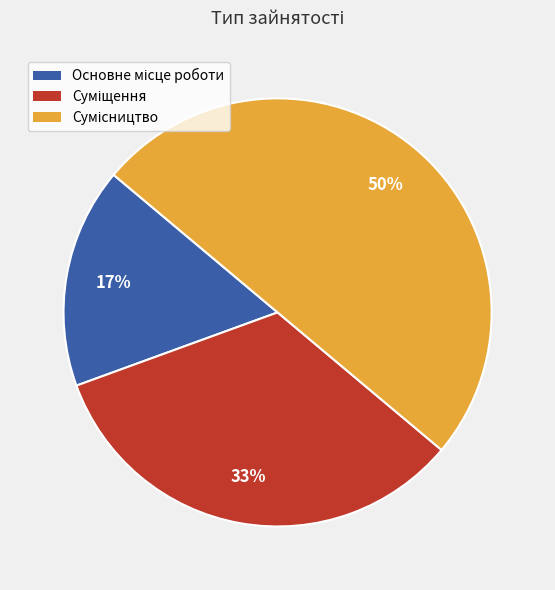

To the nearest percent, what is the average slice percentage?

33%